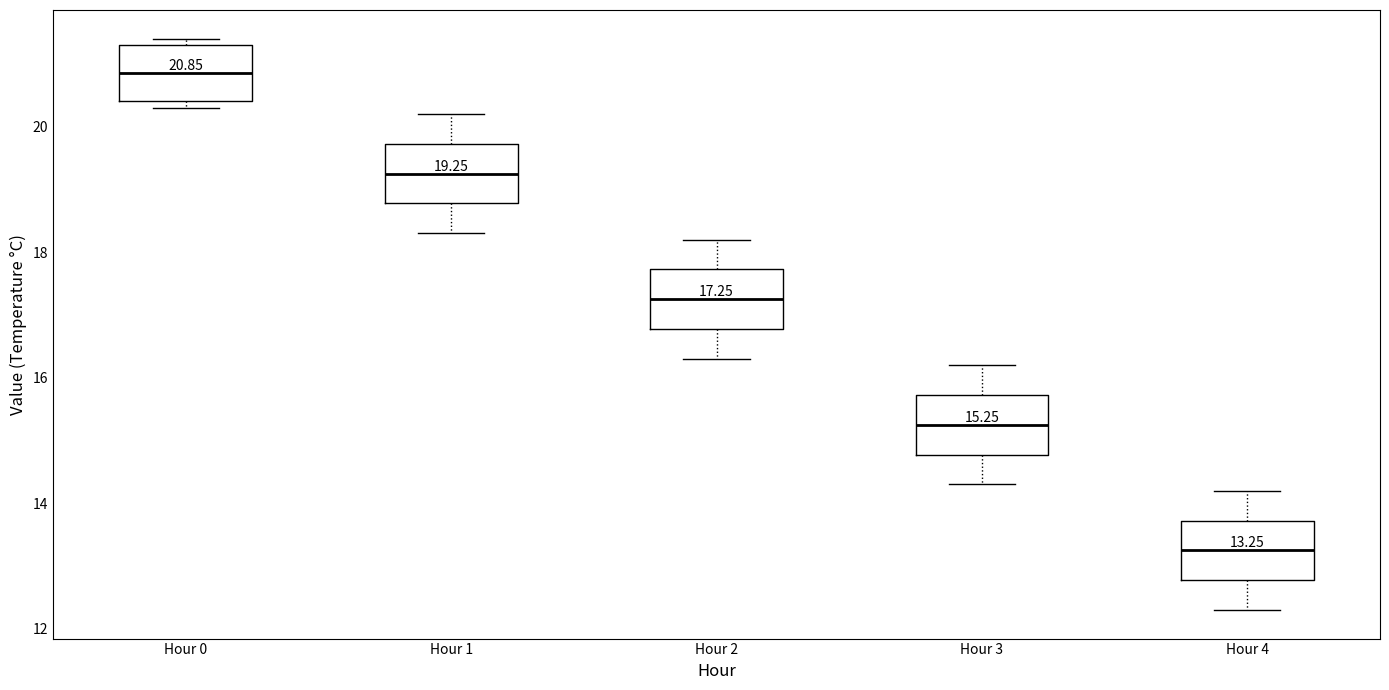

Which box has the highest median line?

Hour 0